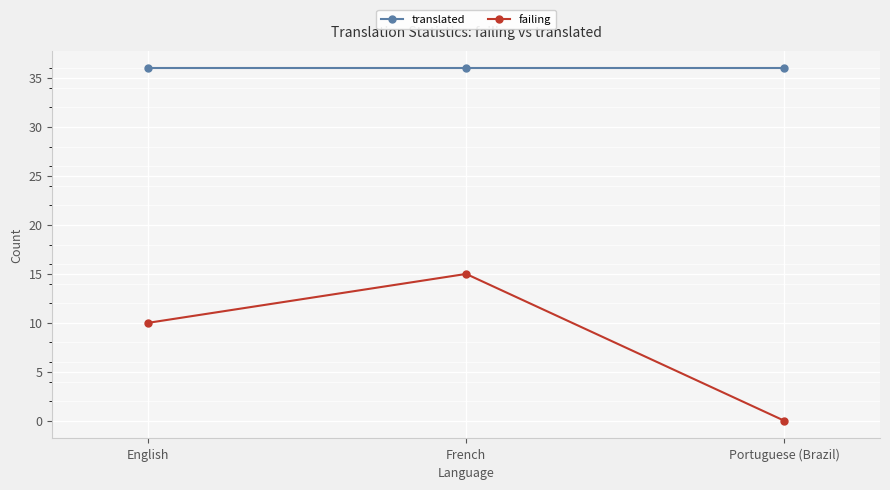

Does the chart display data point markers on the line(s)?

Yes